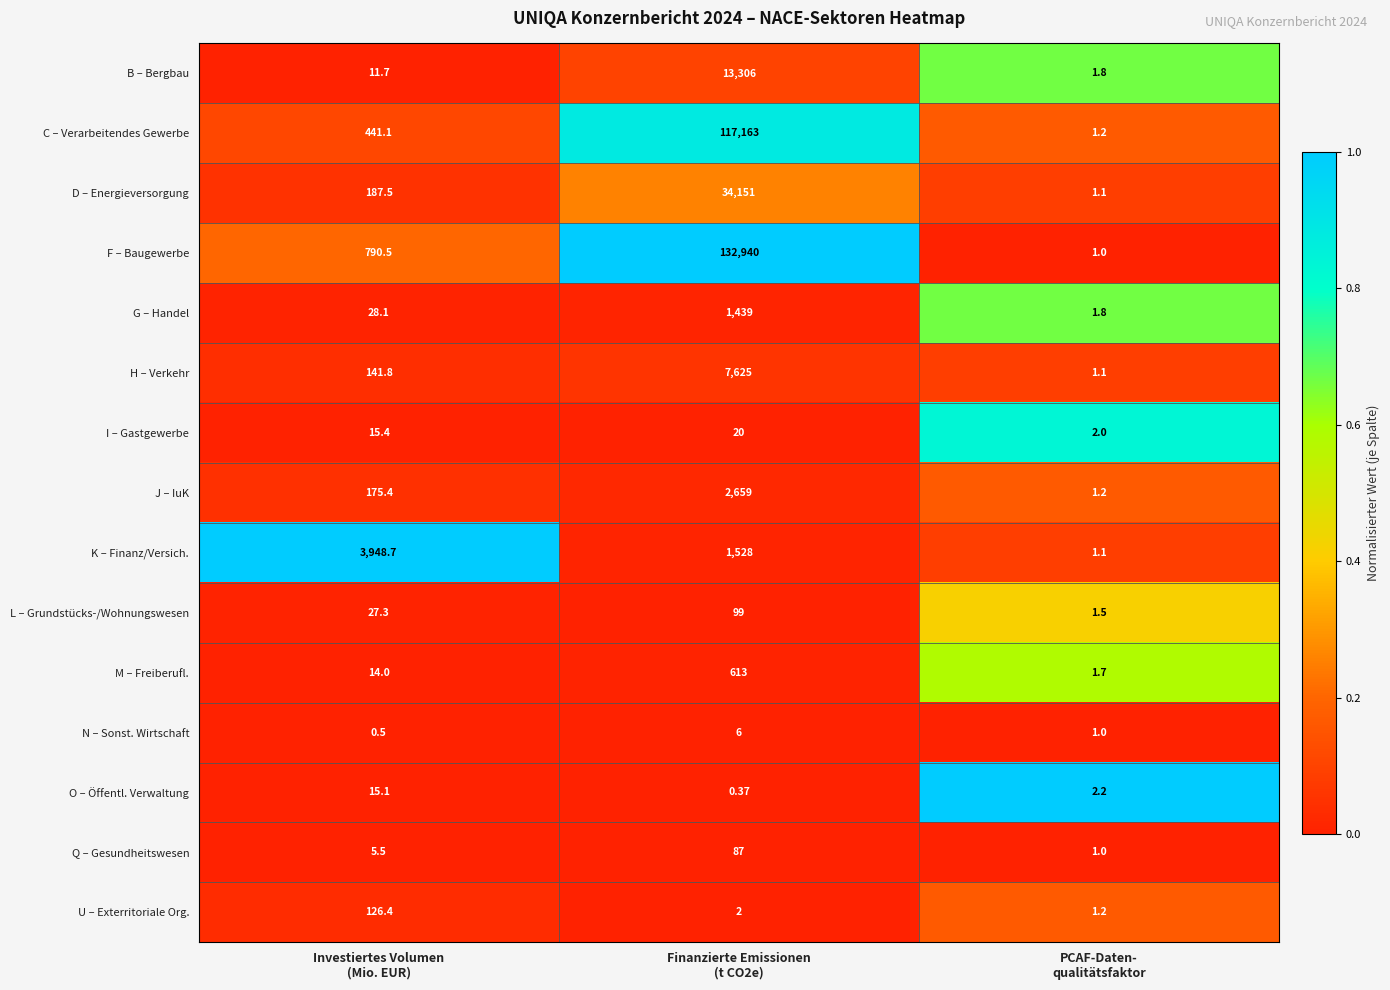

Which category has the highest value across all series?

Finanzierte Emissionen
(t CO2e)